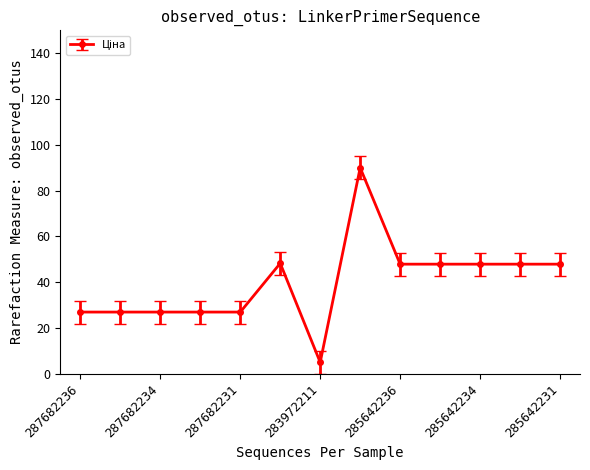

What is the value of the 4th point from the left?

27.0